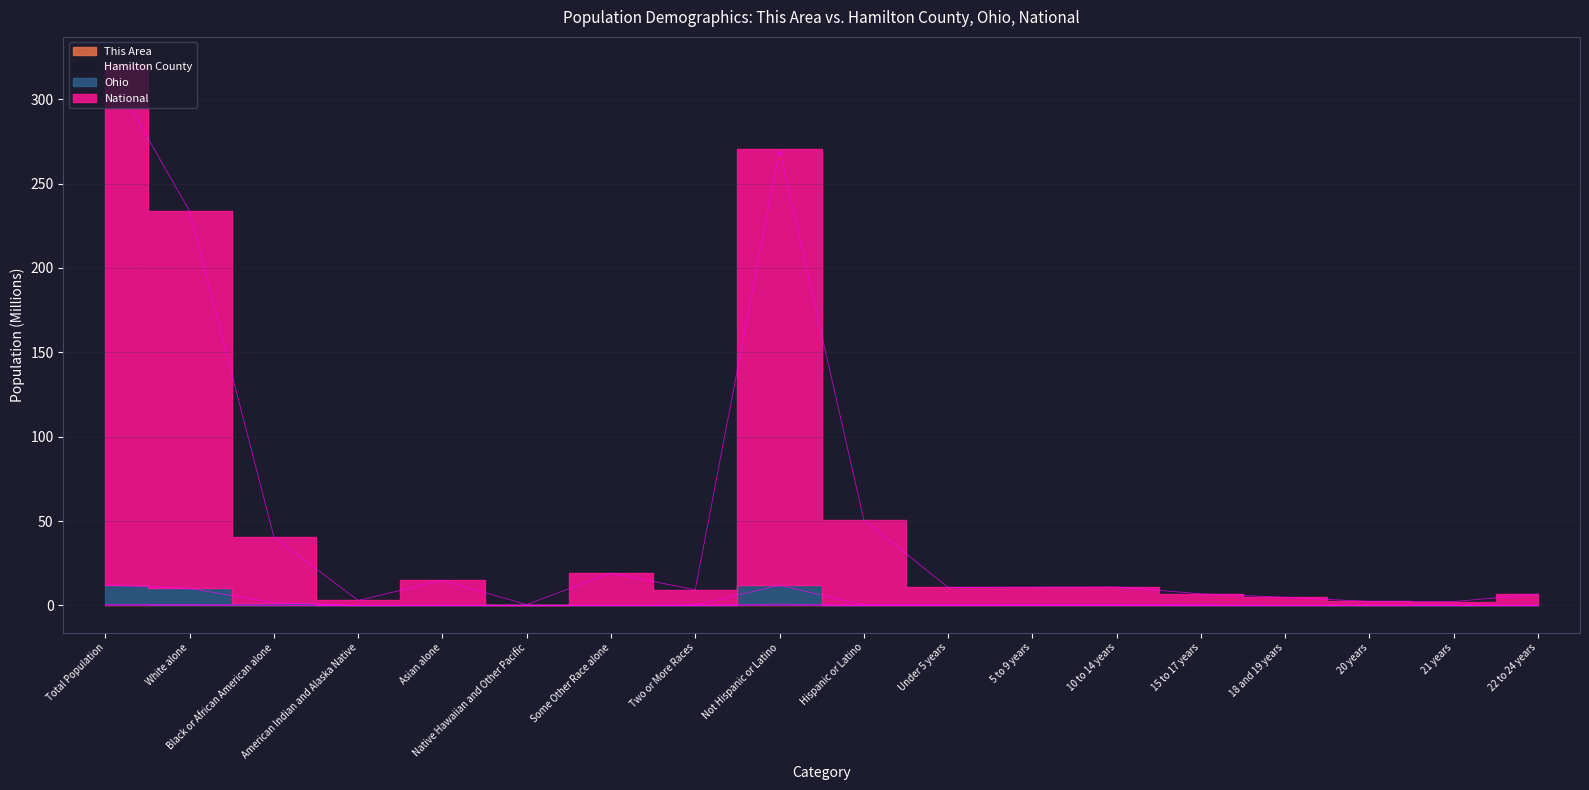

At which label does Hamilton County reach its minimum?

Native Hawaiian and Other Pacific